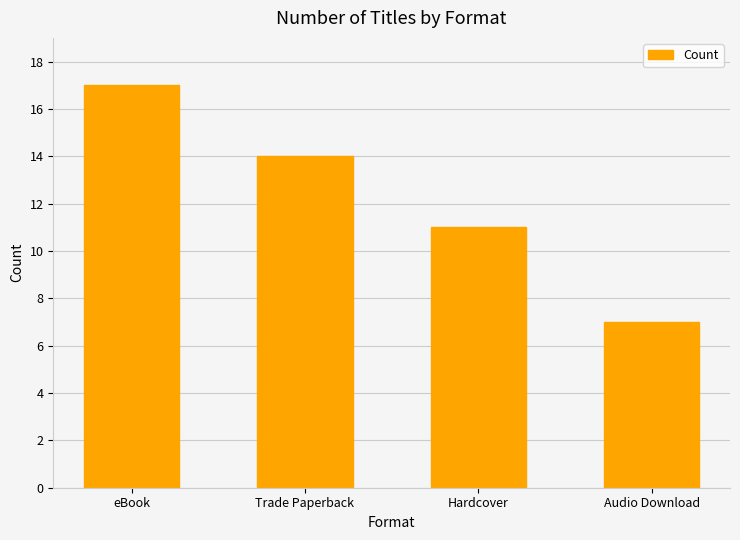

What is the sum of all values?

49